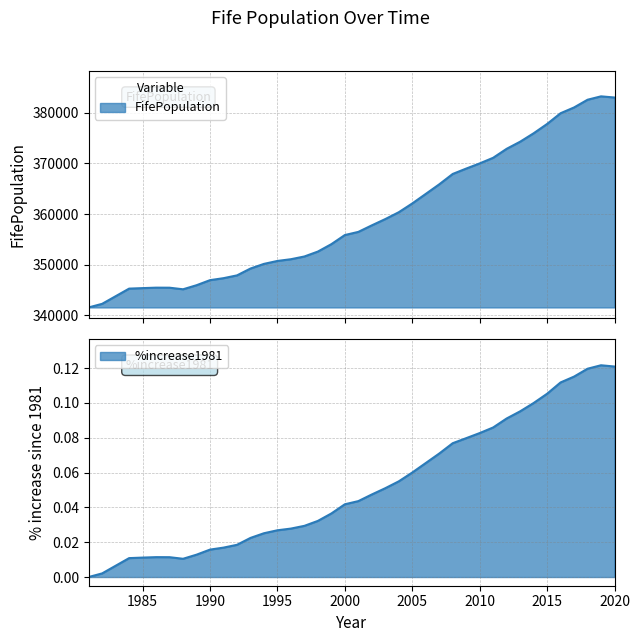

How many series are shown in this chart?

2